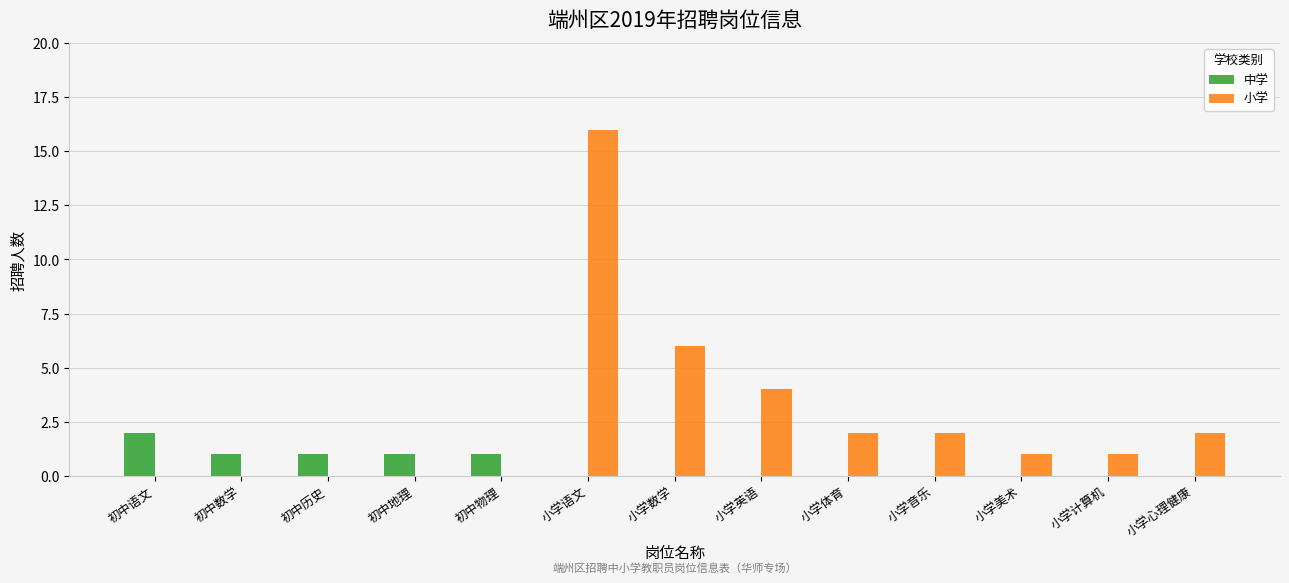

Between 初中地理 and 小学英语, which series saw the biggest shift?

小学